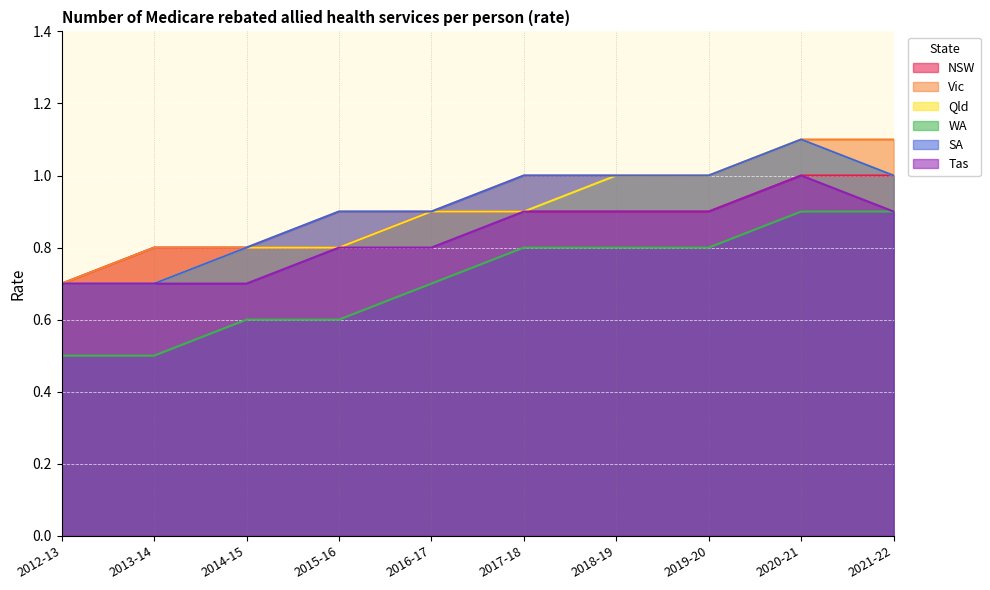

What position from the right is 2014-15?

8